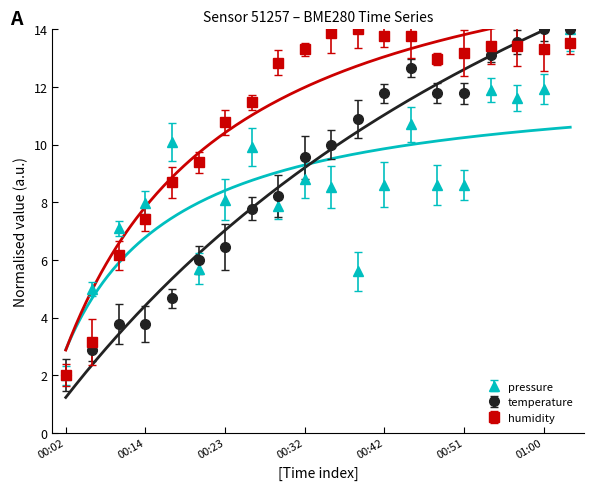

Which series ends up on top after the final intersection of pressure and temperature?

temperature